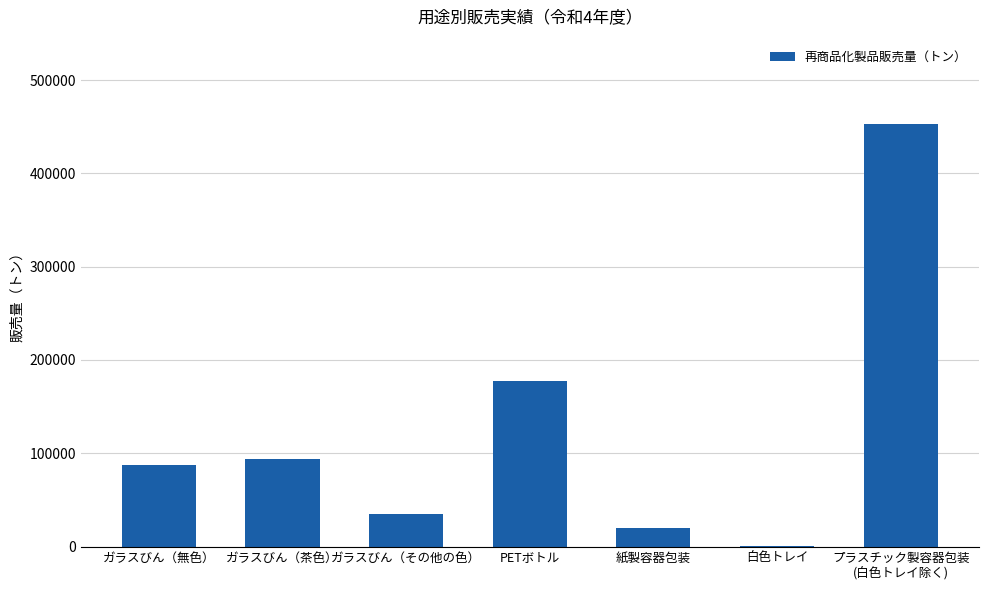

What is the greatest value displayed?

452788